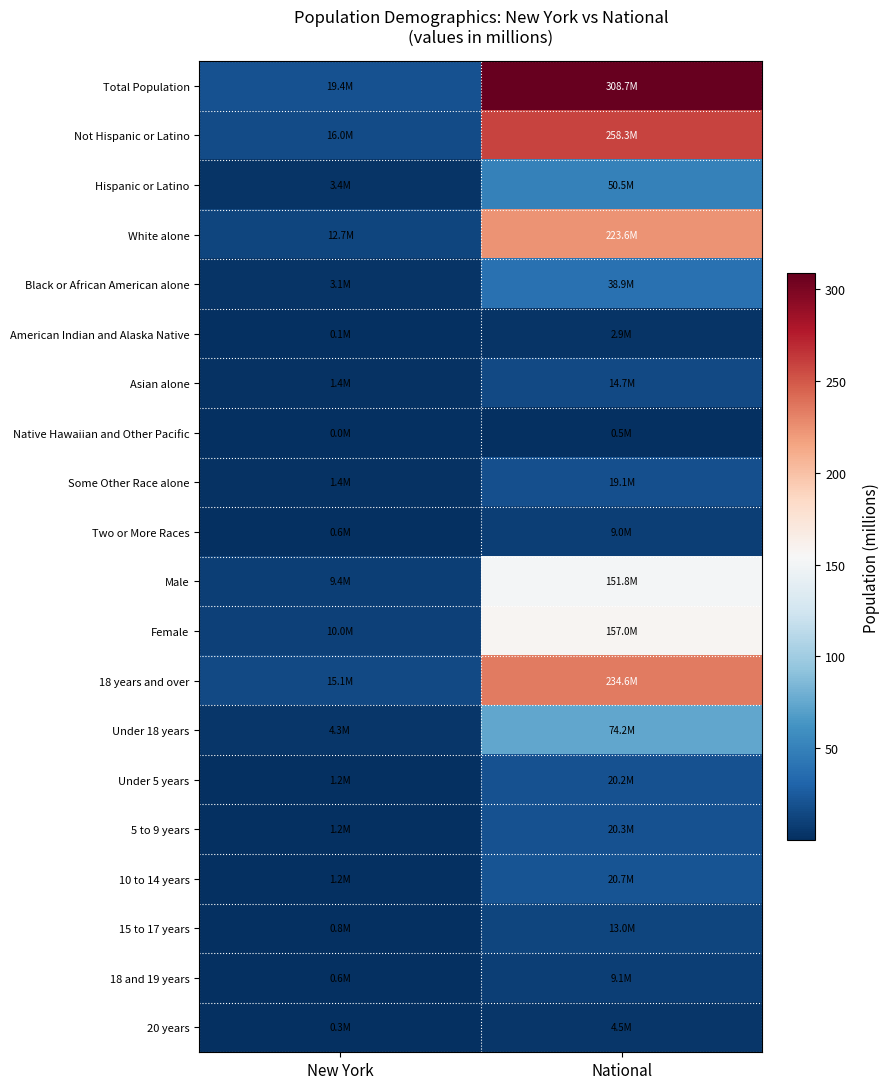

Reading right to left, transcribe all the data shown in this chart.

Total Population: National=308.7	New York=19.4
Not Hispanic or Latino: National=258.3	New York=16.0
Hispanic or Latino: National=50.5	New York=3.4
White alone: National=223.6	New York=12.7
Black or African American alone: National=38.9	New York=3.1
American Indian and Alaska Native: National=2.9	New York=0.1
Asian alone: National=14.7	New York=1.4
Native Hawaiian and Other Pacific: National=0.5	New York=0.0
Some Other Race alone: National=19.1	New York=1.4
Two or More Races: National=9.0	New York=0.6
Male: National=151.8	New York=9.4
Female: National=157.0	New York=10.0
18 years and over: National=234.6	New York=15.1
Under 18 years: National=74.2	New York=4.3
Under 5 years: National=20.2	New York=1.2
5 to 9 years: National=20.3	New York=1.2
10 to 14 years: National=20.7	New York=1.2
15 to 17 years: National=13.0	New York=0.8
18 and 19 years: National=9.1	New York=0.6
20 years: National=4.5	New York=0.3